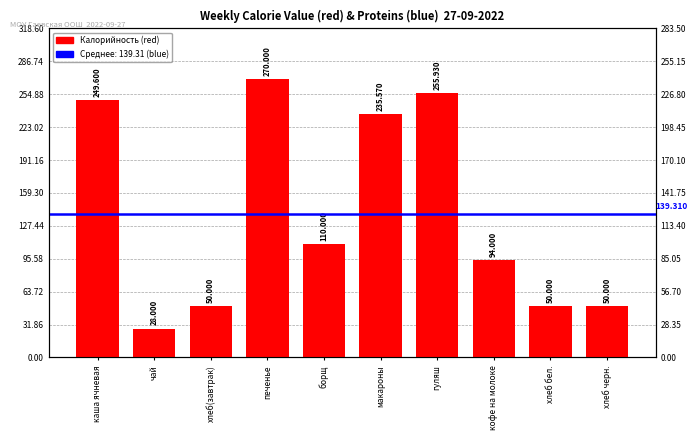

How many values exceed 110?

4